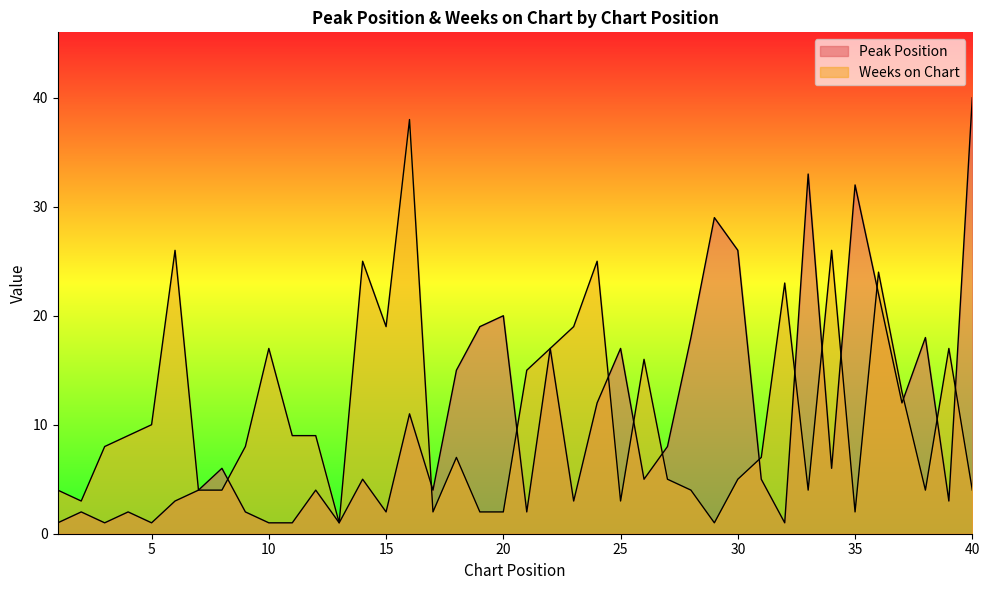

At which category is the sum across all series the highest?

16